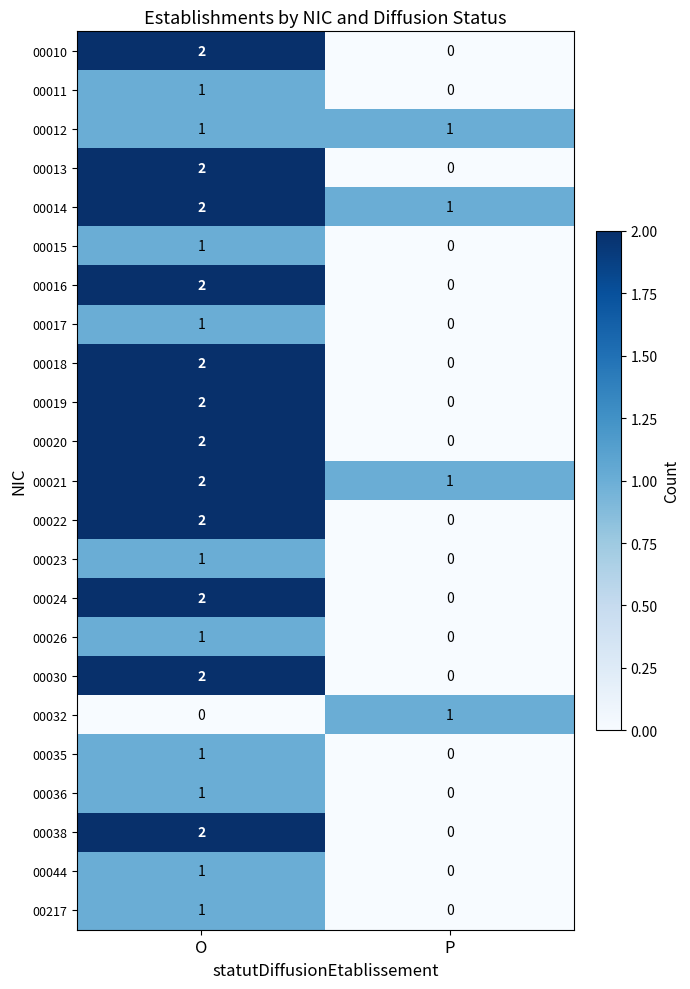

At which category is the sum across all series the highest?

O